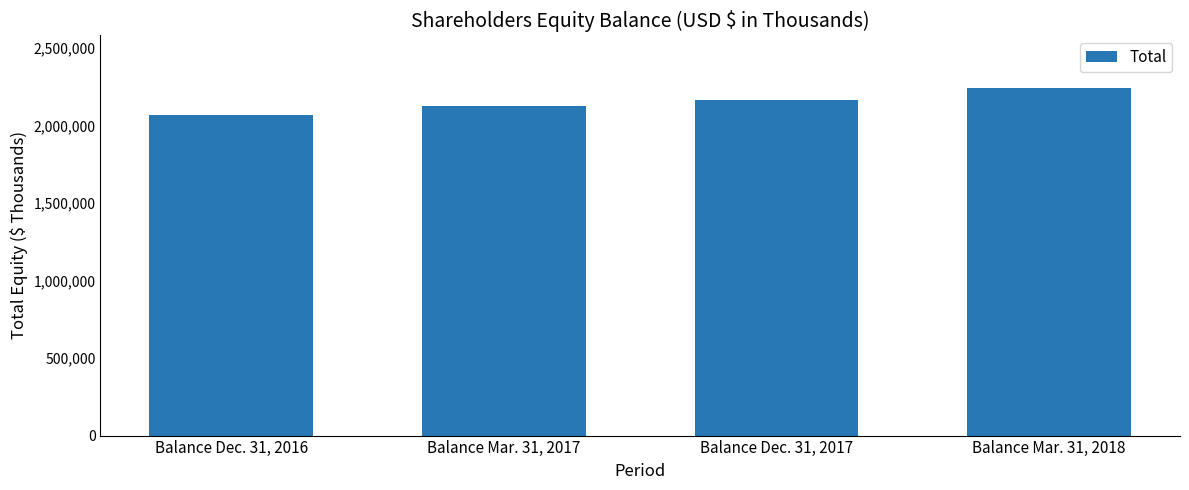

True or false: the data shows 3109999 at Balance Dec. 31, 2016.

False